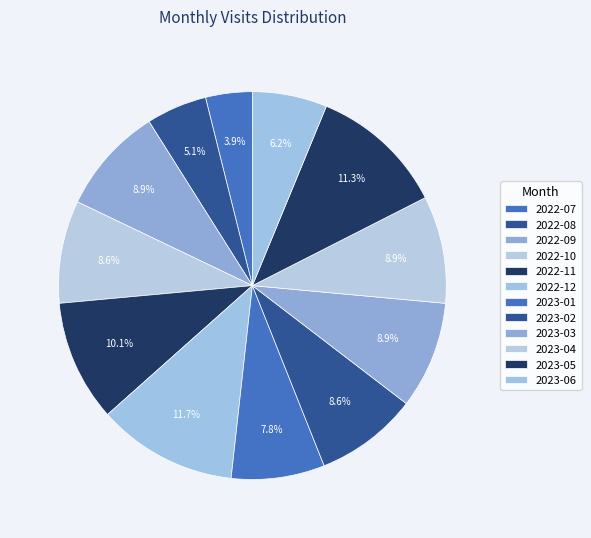

What is the largest slice in the pie chart?

2022-12